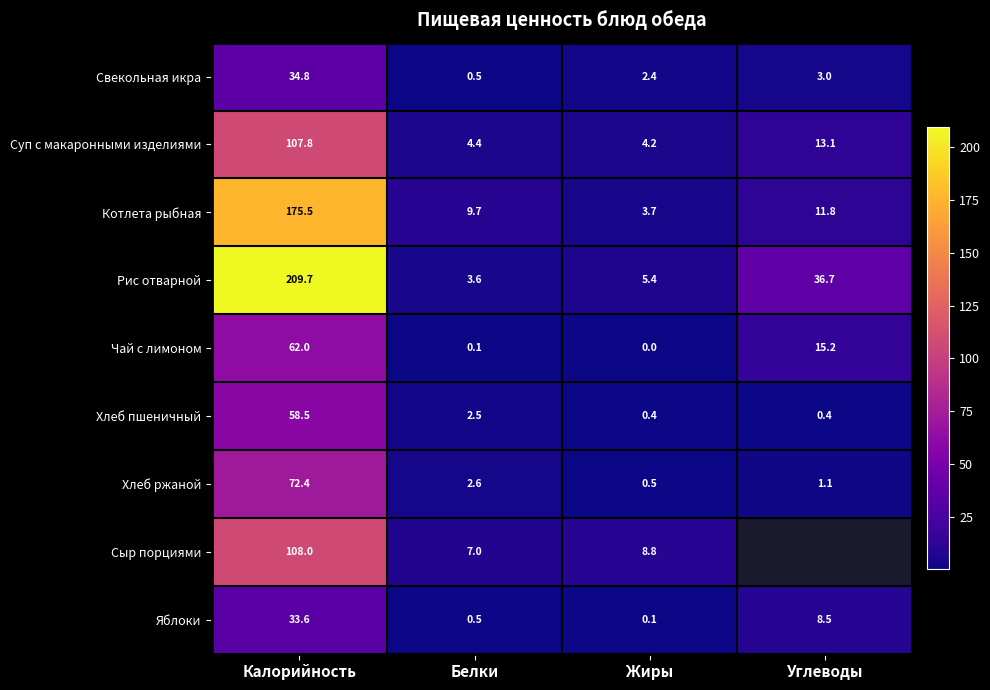

The Рис отварной series shows 209.7 at Калорийность. True or false?

True